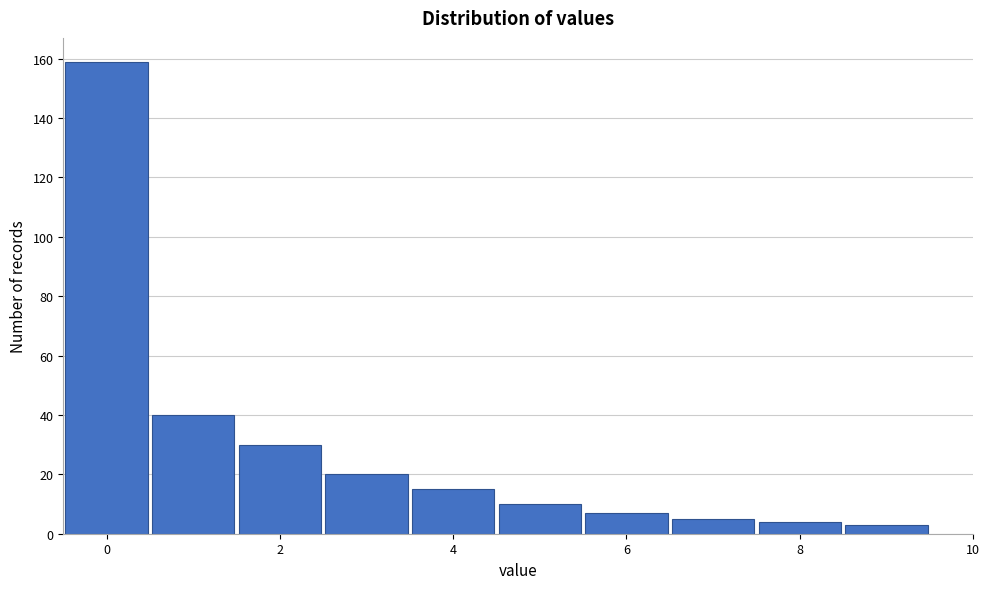

Over which range of the x-axis is the bar tallest?

-0.5 to 0.5